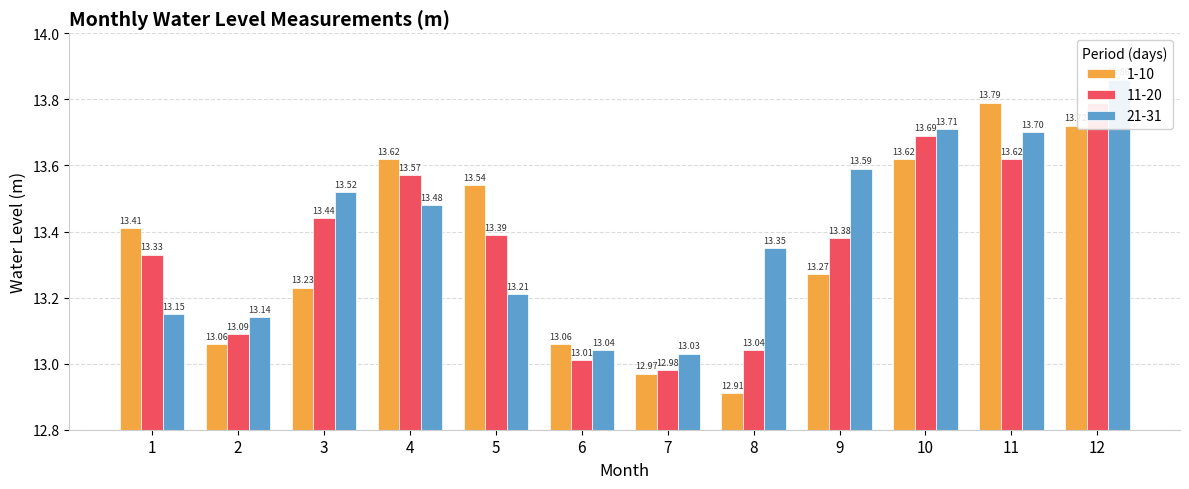

At which category is the sum across all series the highest?

12